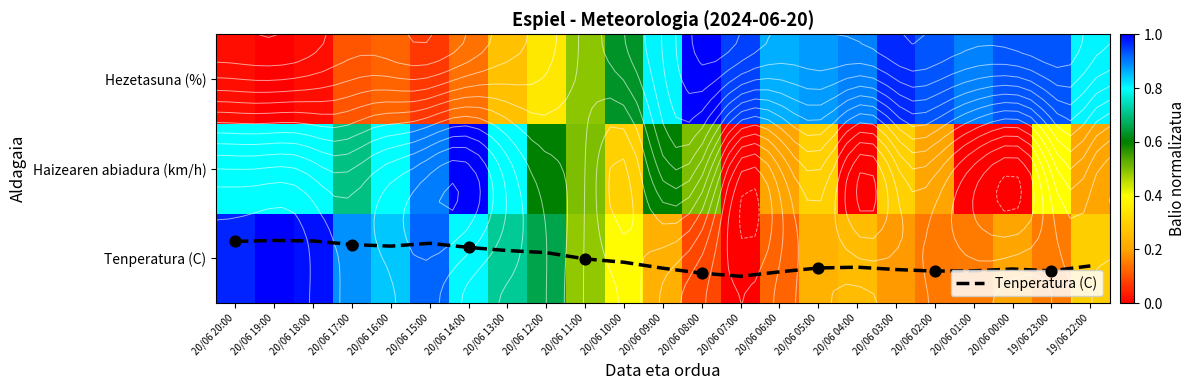

At which category is the sum across all series the highest?

20/06 14:00